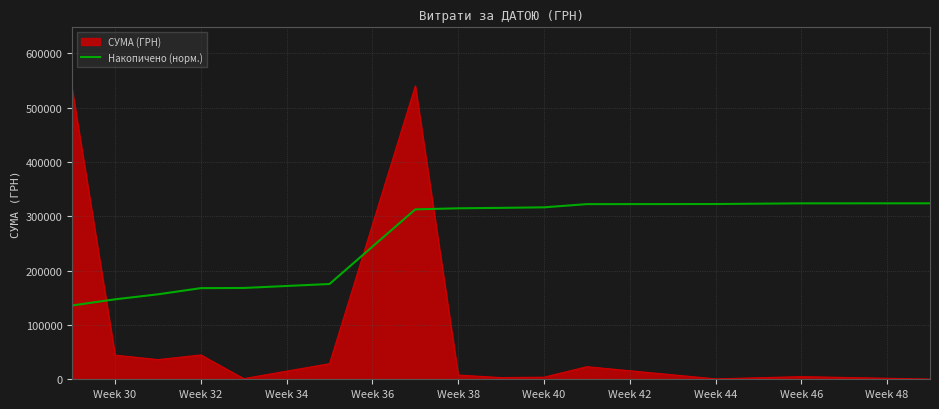

Which series ends up on top after the final intersection of Накопичено (норм.) and СУМА (ГРН)?

Накопичено (норм.)